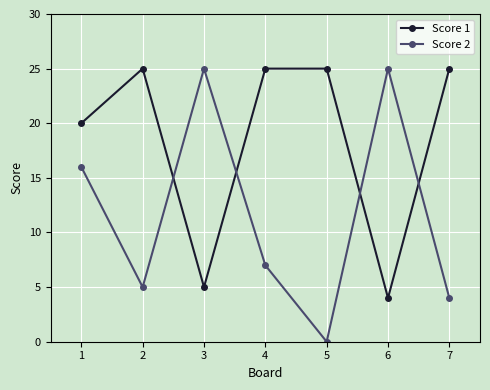

How many data points in Score 2 are less than 7?

3